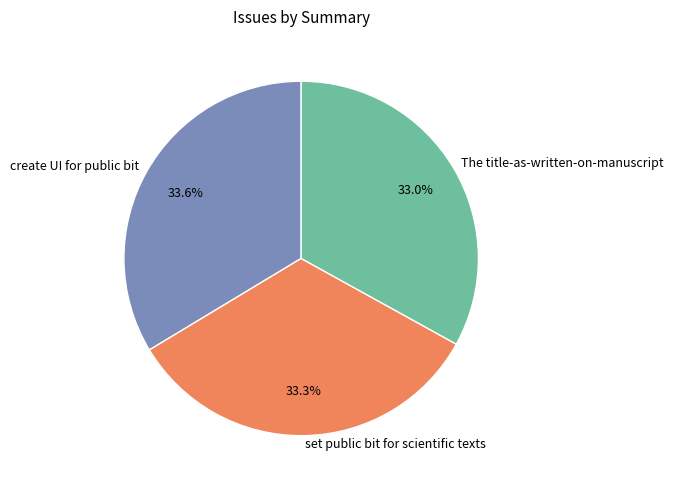

How many segments does this pie chart have?

3